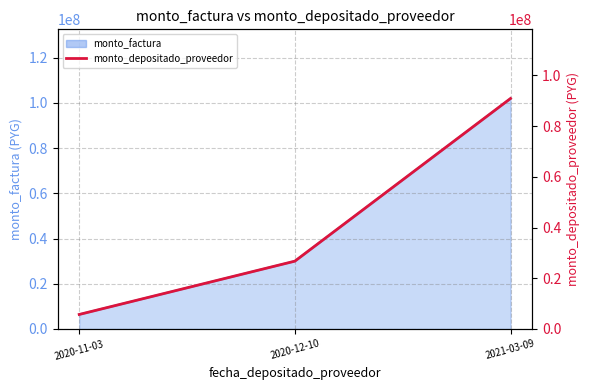

Which label corresponds to the smallest value in the chart?

2020-11-03